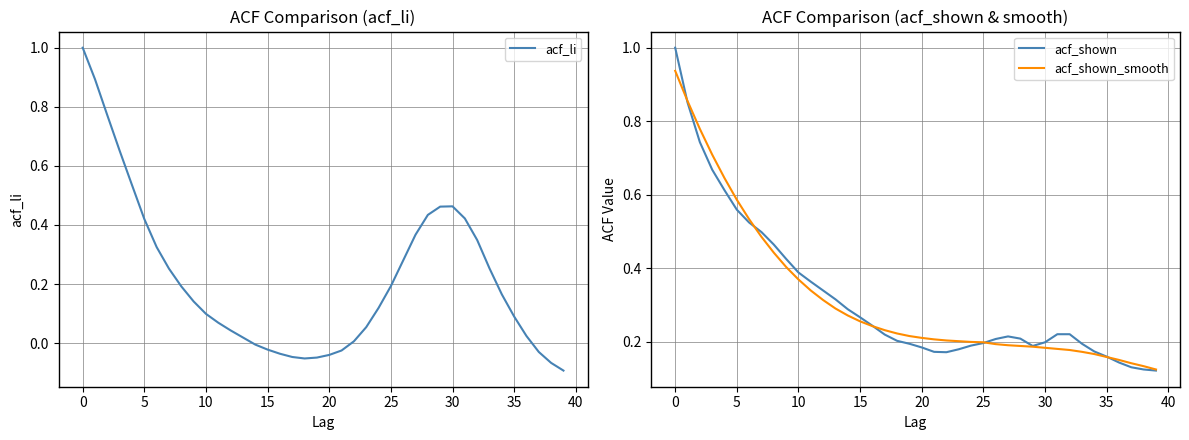

In acf_shown, how many points are higher than both neighbors (excluding endpoints)?

1